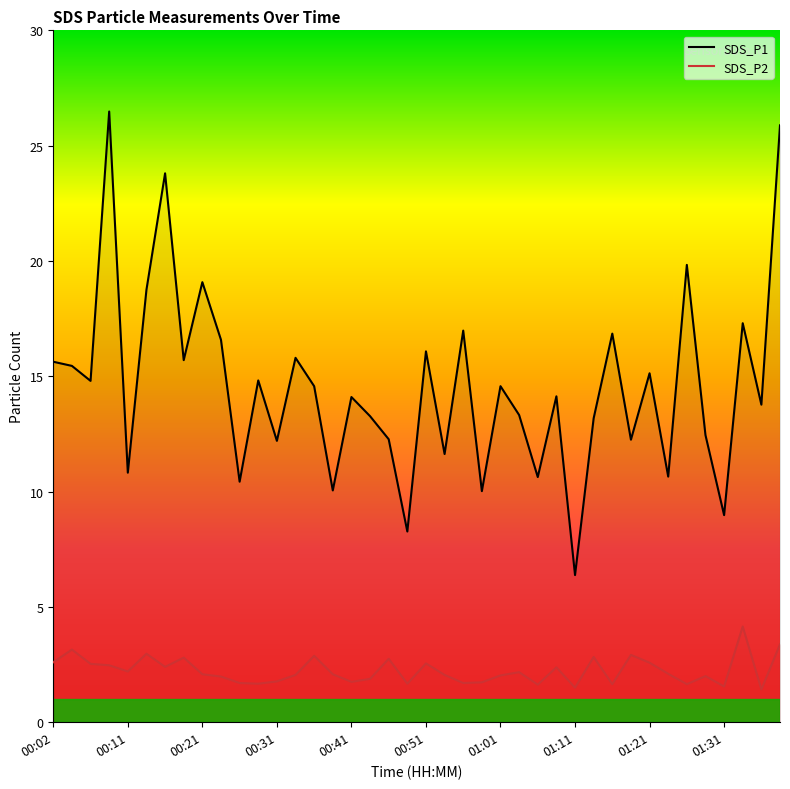

What is the difference between the maximum and minimum values in the SDS_P1 series?

20.1